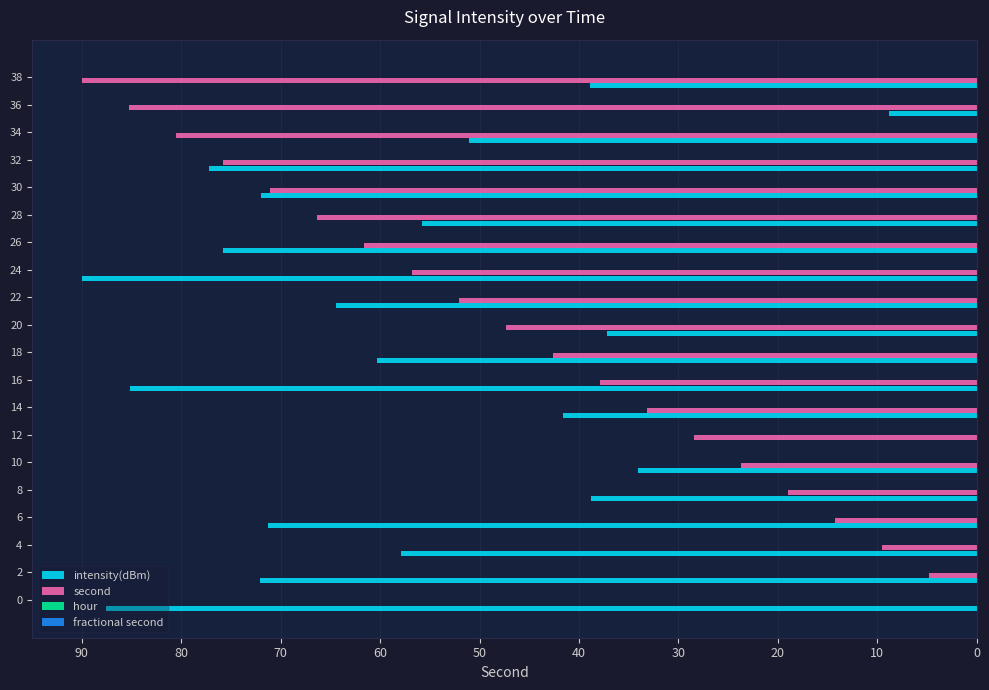

Where is intensity(dBm) nearest to the value 45?

14